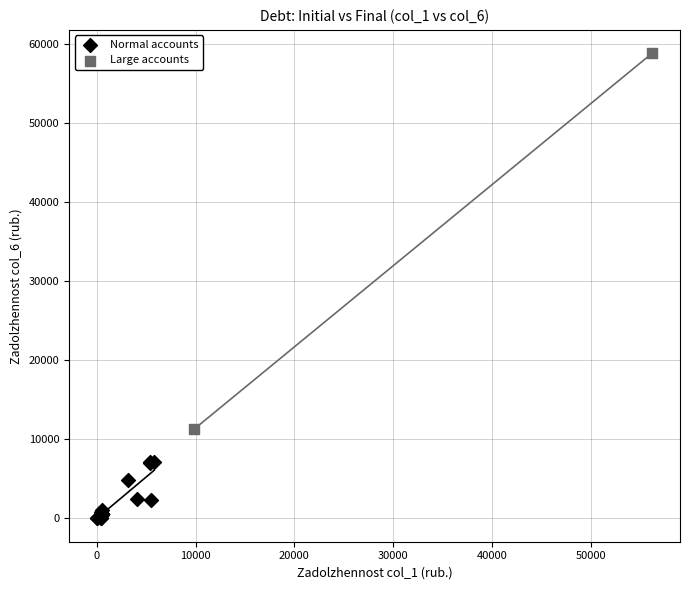

Which series contains the highest Y value?

Large accounts